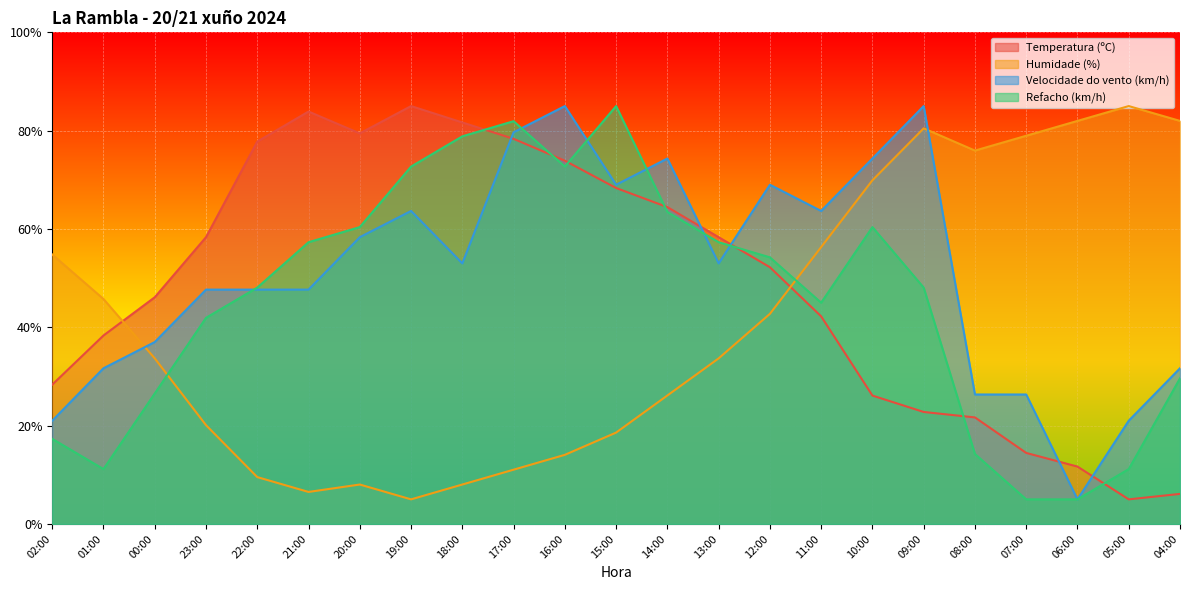

Between 00:00 and 21:00, which series saw the biggest shift?

Temperatura (ºC)